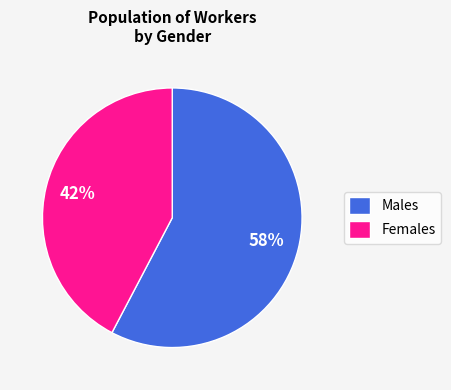

To the nearest percent, what portion does Males represent?

58%